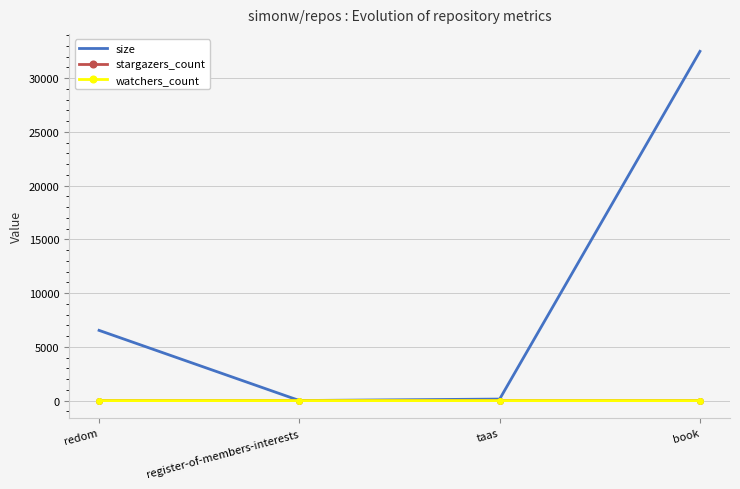

At which category is the sum across all series the highest?

book